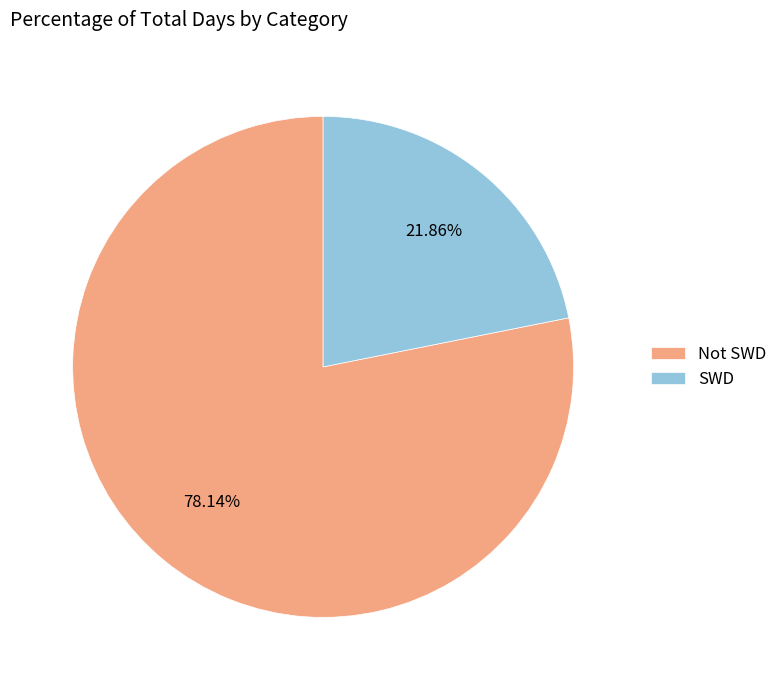

How many slices are in this pie chart?

2